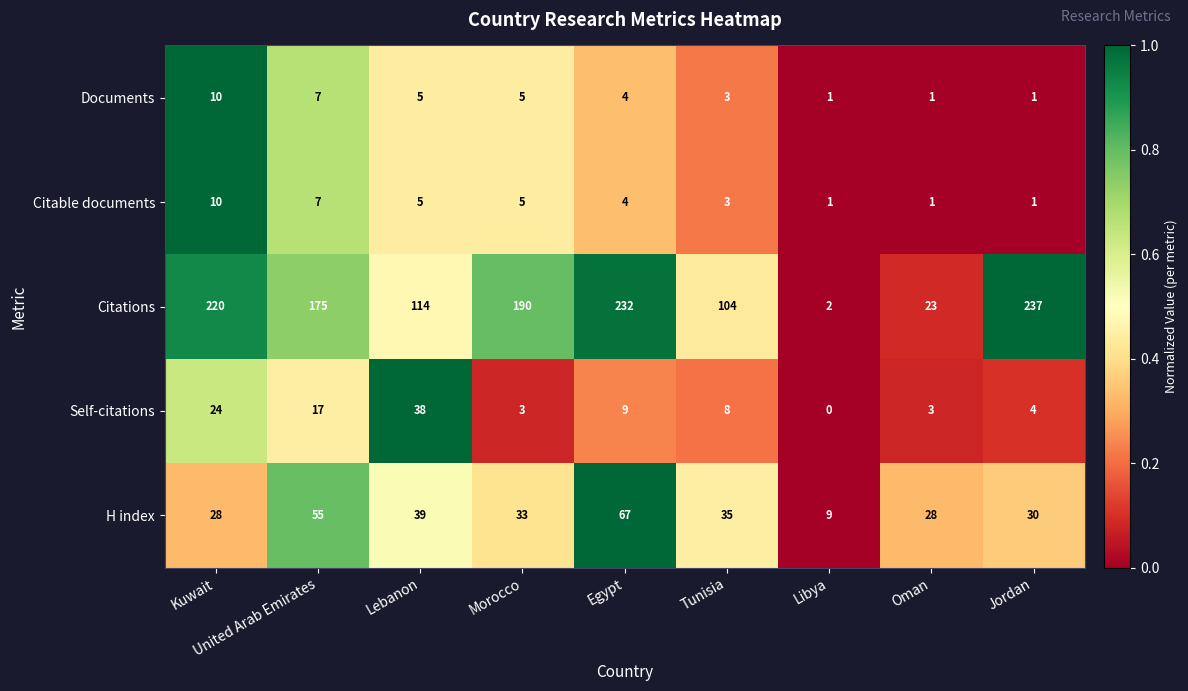

Where is Self-citations nearest to the value 19?

United Arab Emirates